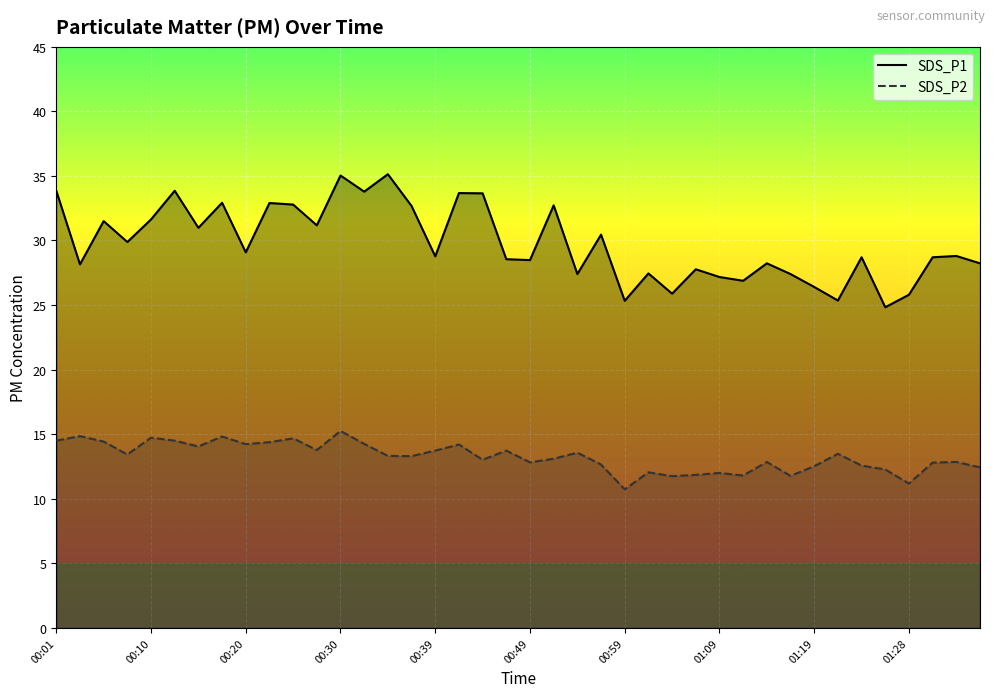

What is the minimum value shown in the chart?

10.7